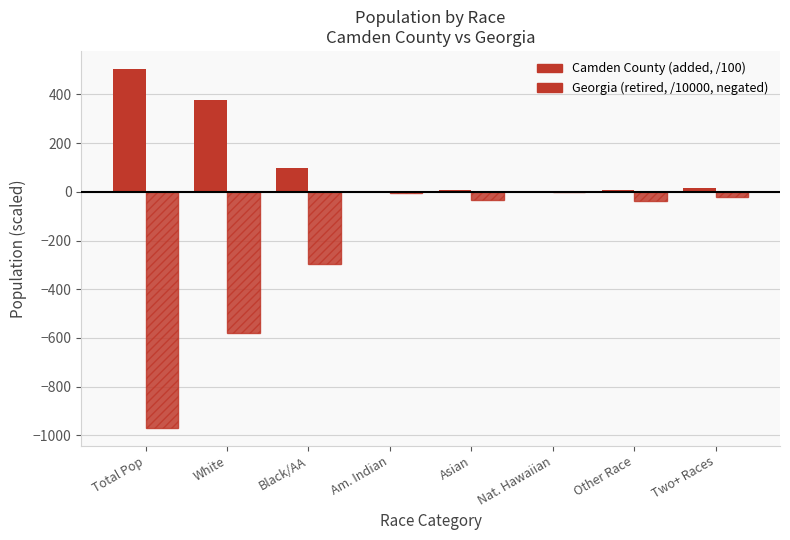

Are the bars grouped side by side (vs. stacked)?

Yes